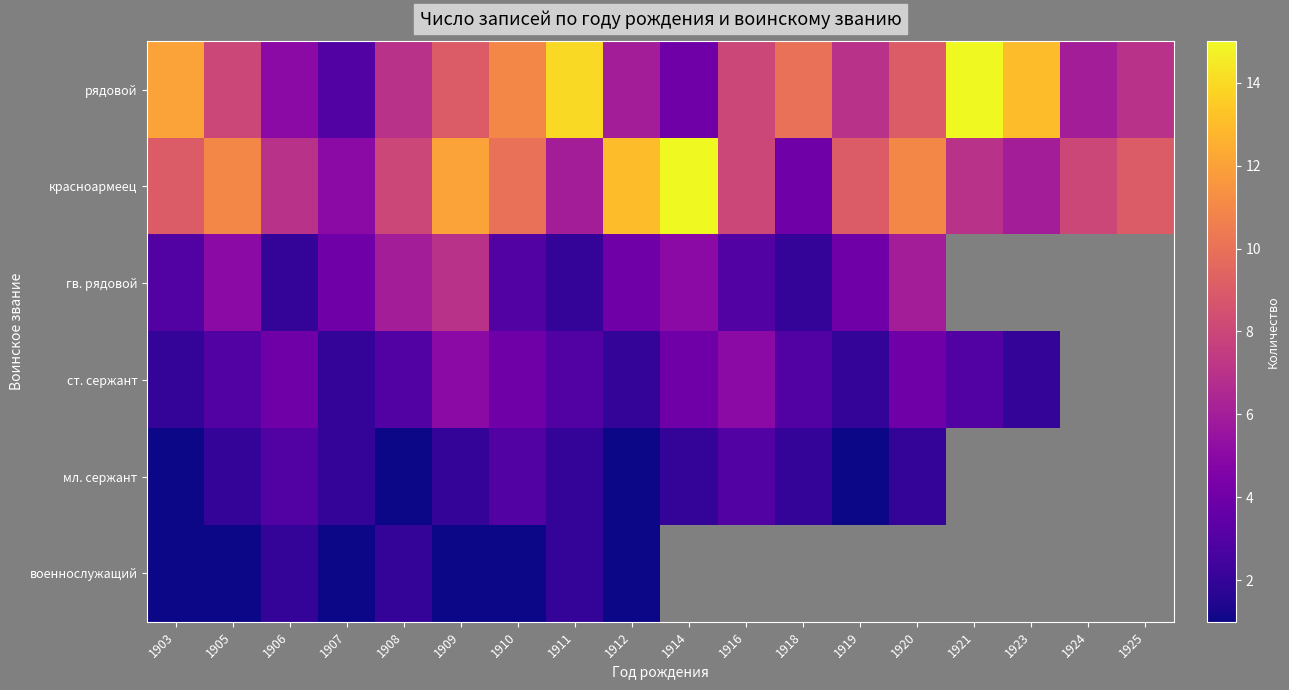

At which label does красноармеец first exceed 9?

1905